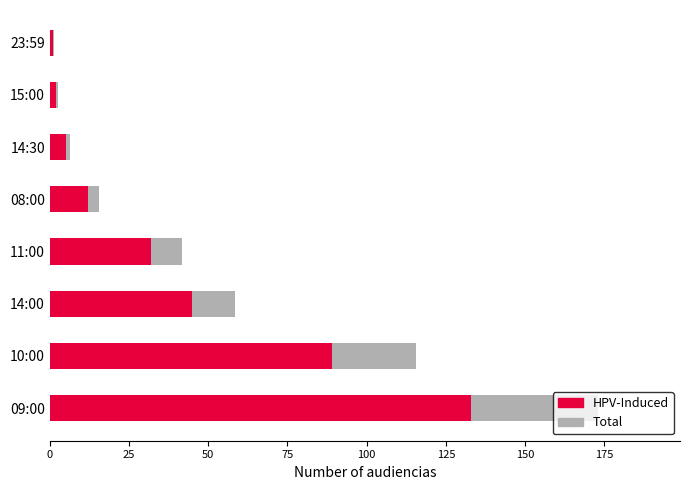

What position from the left is 23:59?

8